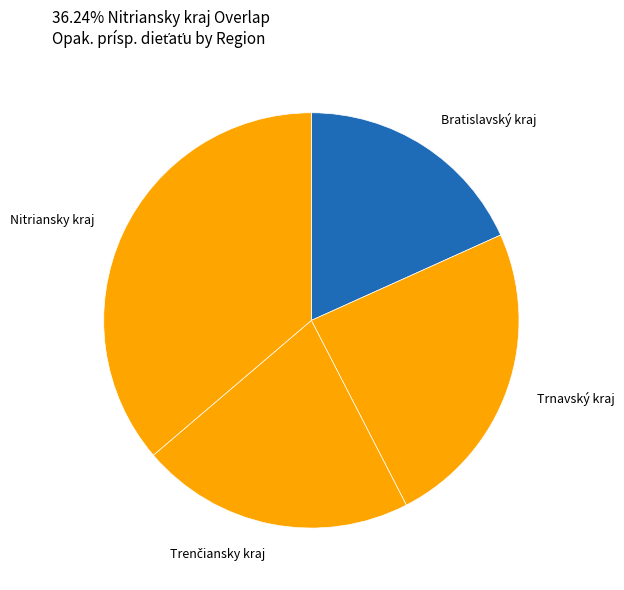

How many slices are in this pie chart?

4